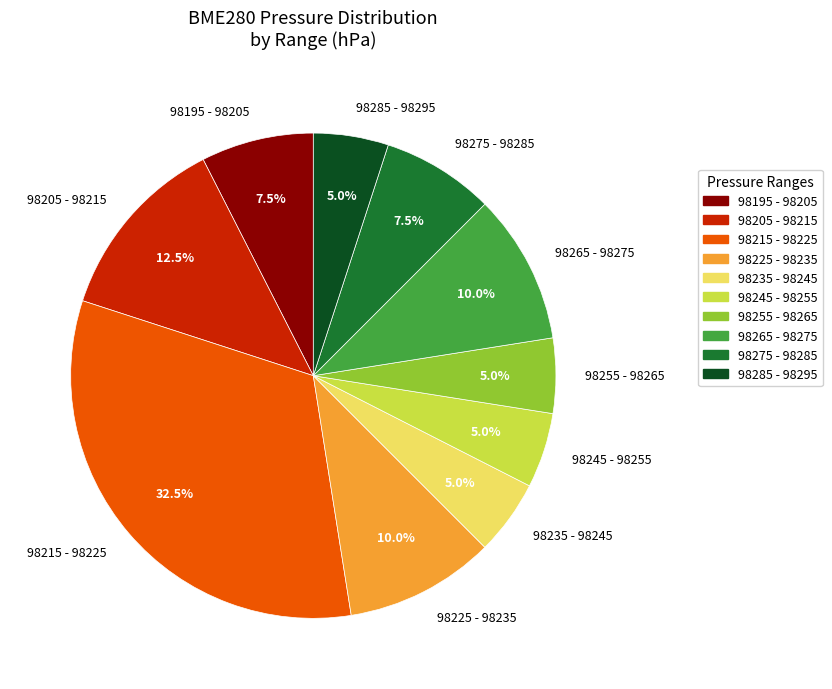

How many segments does this pie chart have?

10